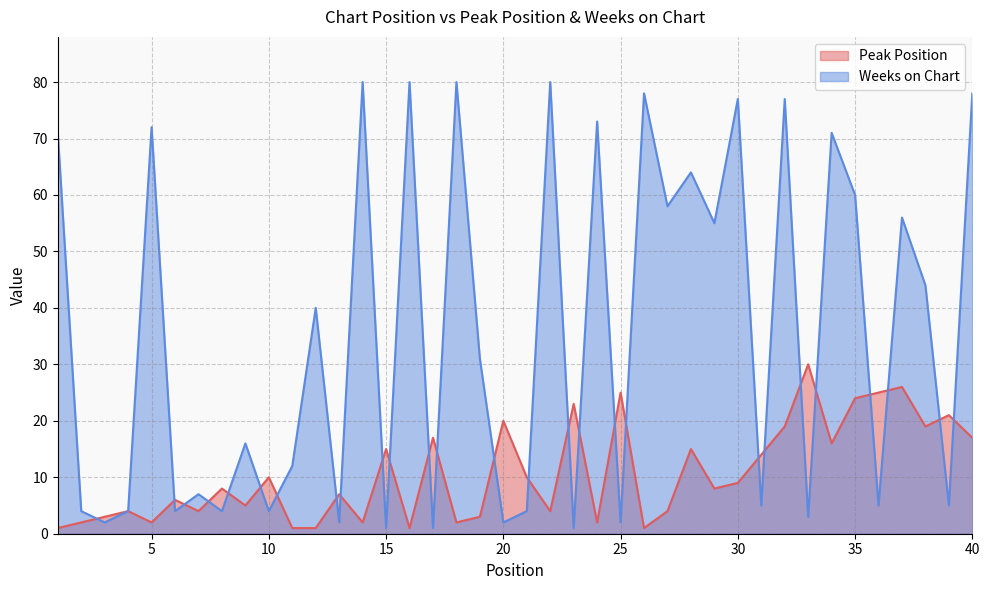

Reading left to right, transcribe all the data shown in this chart.

Peak Position: 1=1	2=2	3=3	4=4	5=2	6=6	7=4	8=8	9=5	10=10	11=1	12=1	13=7	14=2	15=15	16=1	17=17	18=2	19=3	20=20	21=10	22=4	23=23	24=2	25=25	26=1	27=4	28=15	29=8	30=9	31=14	32=19	33=30	34=16	35=24	36=25	37=26	38=19	39=21	40=17
Weeks on Chart: 1=71	2=4	3=2	4=4	5=72	6=4	7=7	8=4	9=16	10=4	11=12	12=40	13=2	14=80	15=1	16=80	17=1	18=80	19=31	20=2	21=4	22=80	23=1	24=73	25=2	26=78	27=58	28=64	29=55	30=77	31=5	32=77	33=3	34=71	35=60	36=5	37=56	38=44	39=5	40=78